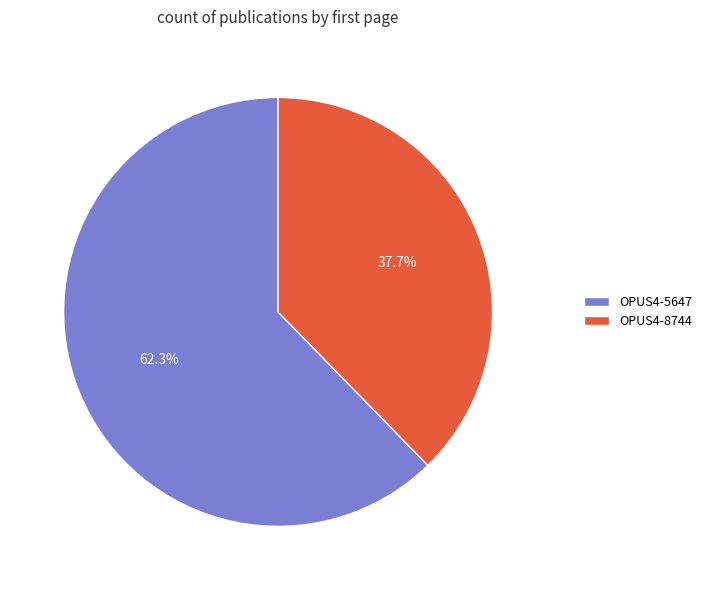

To the nearest percent, what is the average slice percentage?

50%